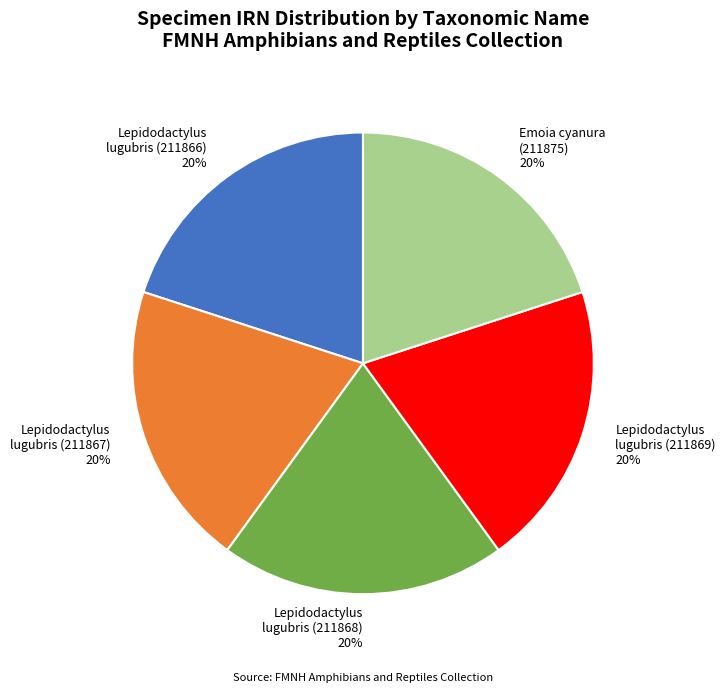

True or false: Lepidodactylus lugubris (211868) 20% accounts for 13% of the total.

False